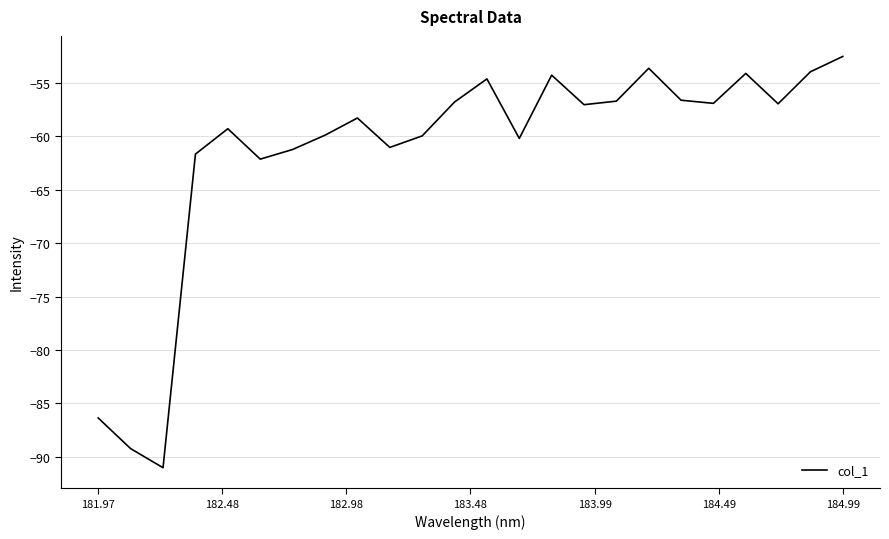

How many series are shown in this chart?

1